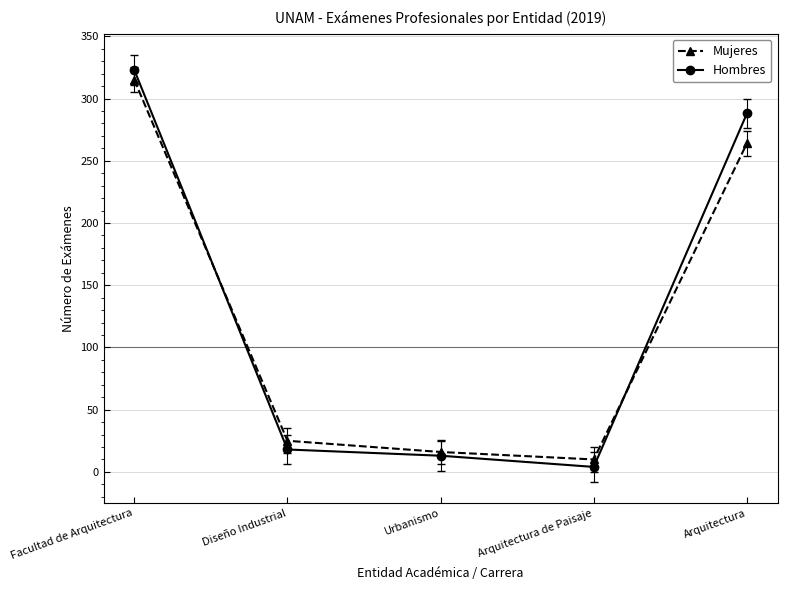

Which series changed the most between Facultad de Arquitectura and Urbanismo?

Hombres